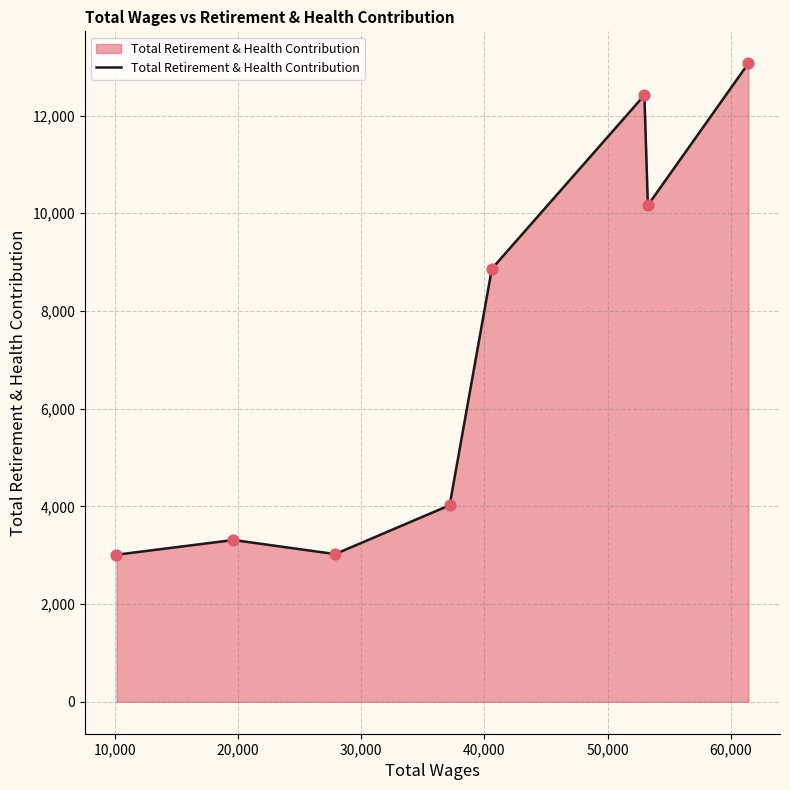

What is the difference between the maximum and minimum values?

10060